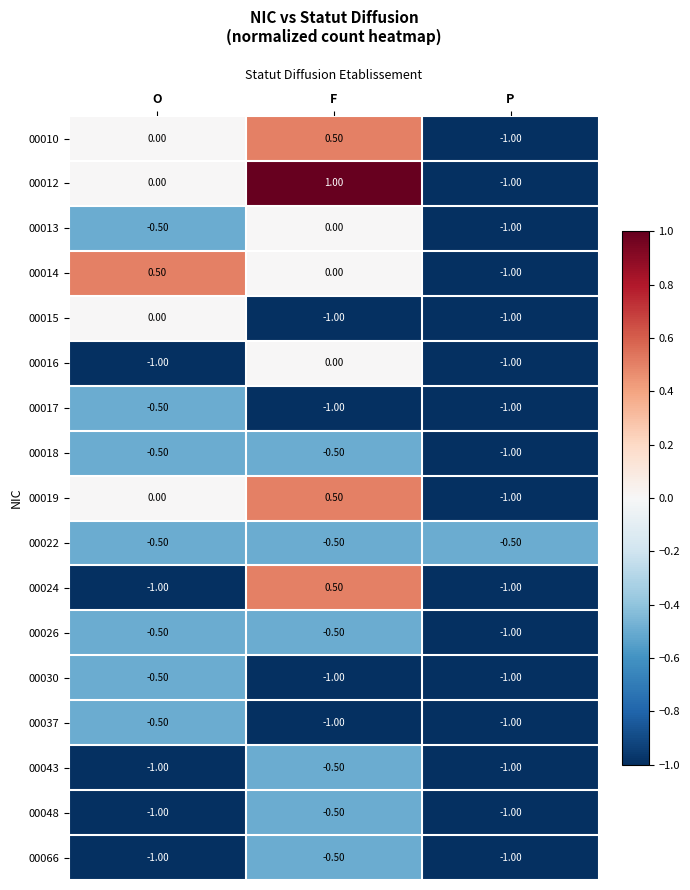

Which category has the highest value across all series?

F